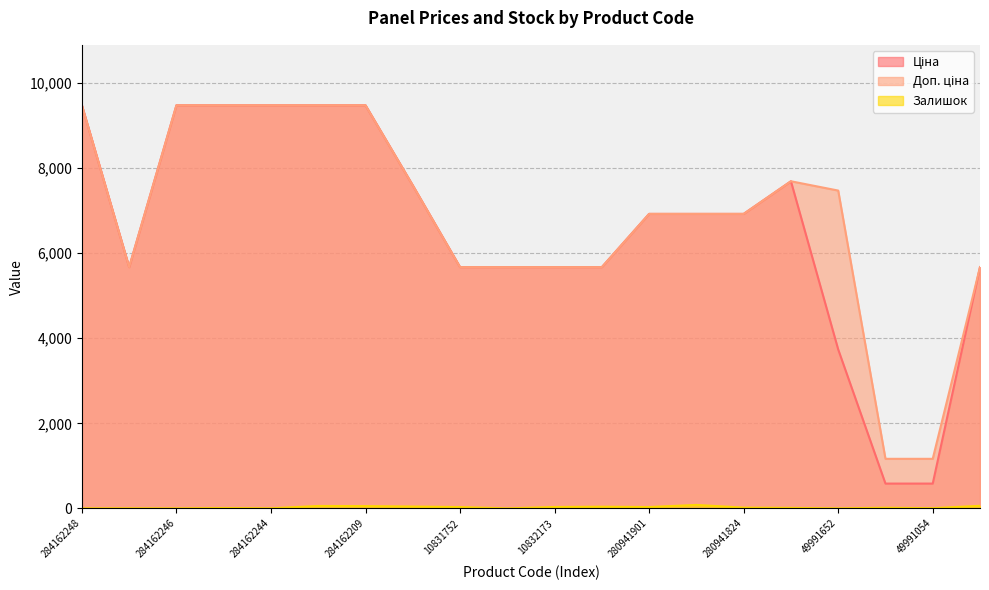

What is the label of the 14th point from the right?

284162209